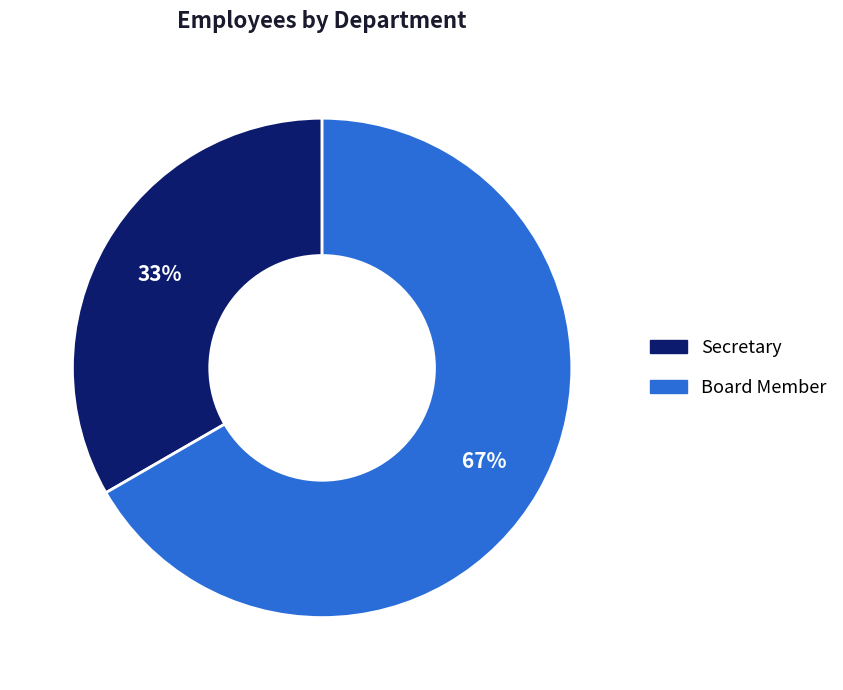

What is the majority slice?

Board Member